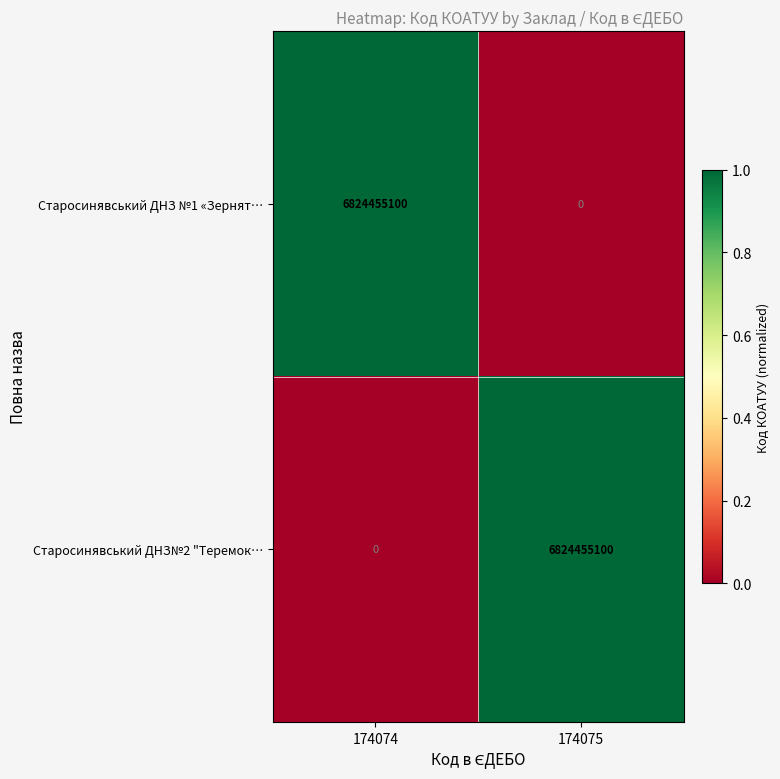

What is the total value across all series at 174075?

6824455100